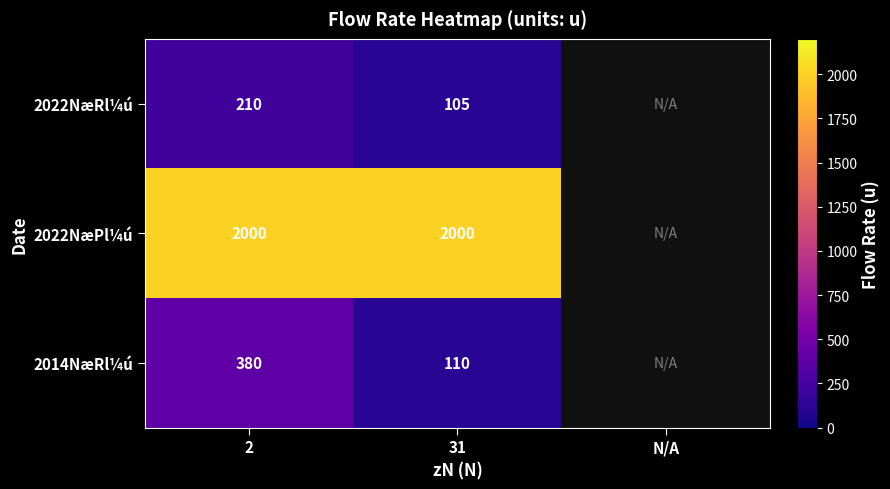

The value of 2014NæRl¼ú at 2 is 670. True or false?

False